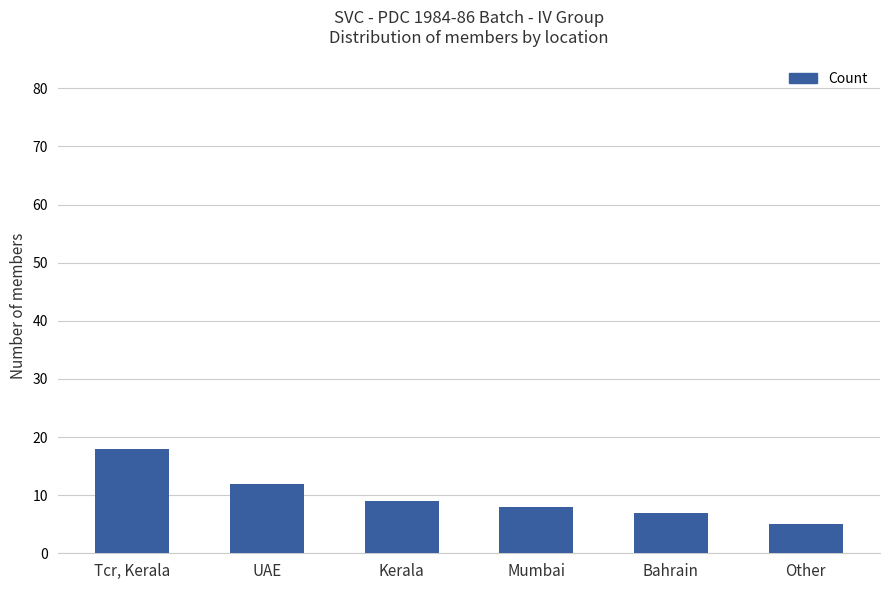

What is the sum of the values at Bahrain and Mumbai?

15